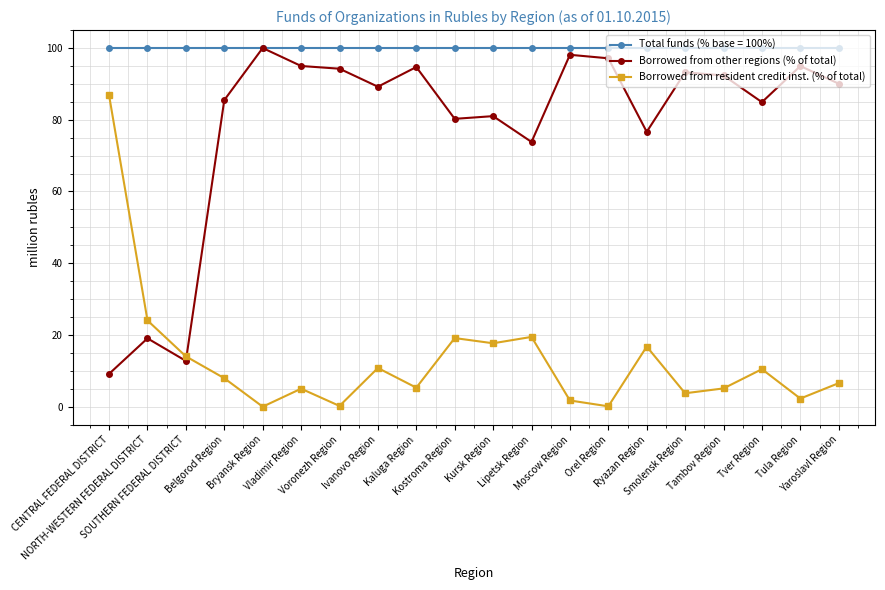

At which category does Borrowed from resident credit inst. (% of total) reach its first local peak?

Vladimir Region